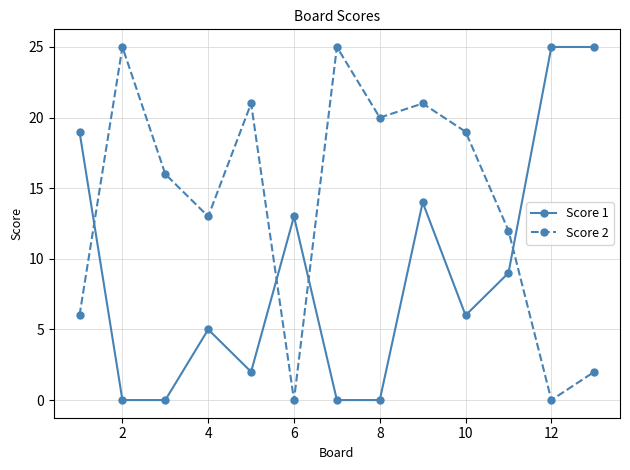

What is the greatest value displayed?

25